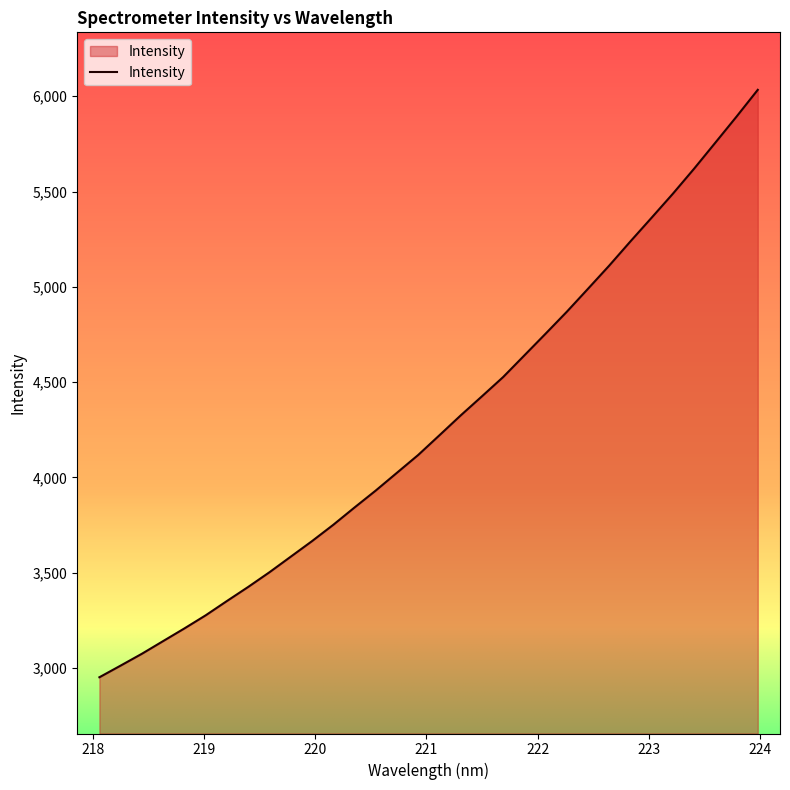

What is the maximum value shown in the chart?

6033.6